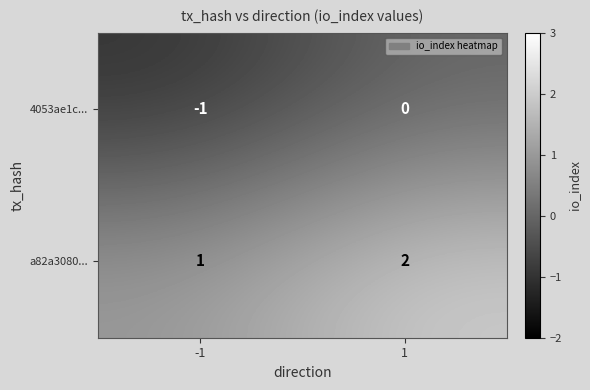

Rank the series by their average value, from highest to lowest.

a82a3080..., 4053ae1c...